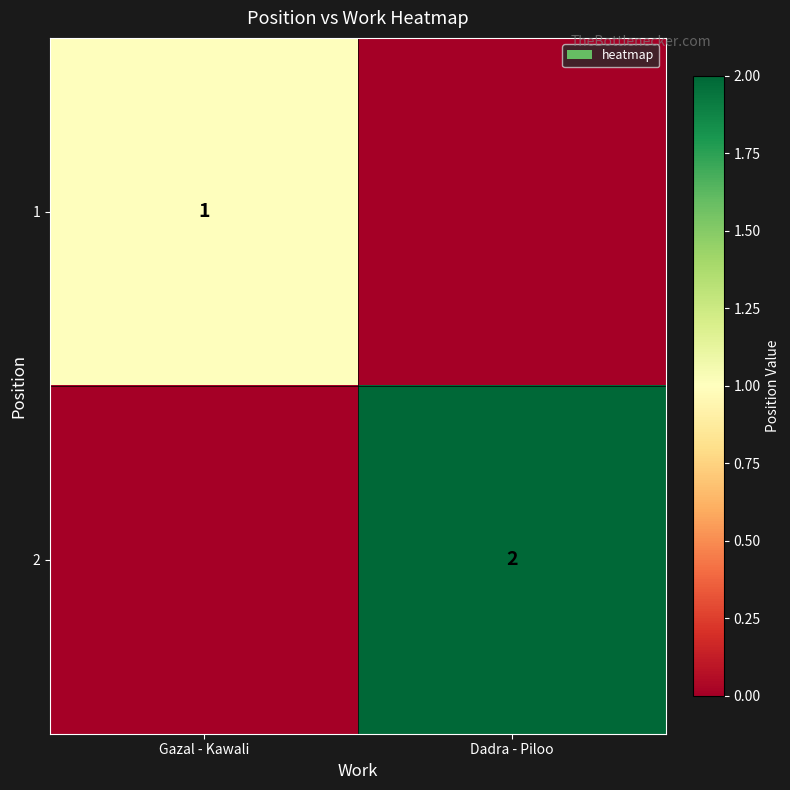

The 1 series shows 1 at Gazal - Kawali. True or false?

True